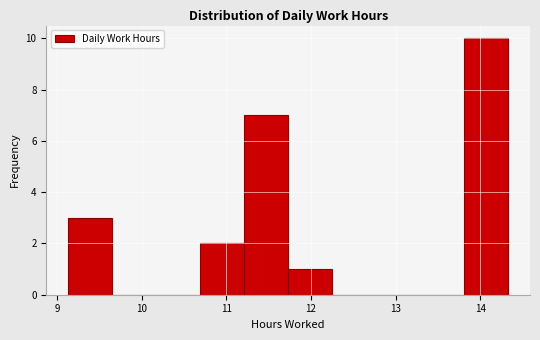

How tall is the bar that spans 11.21 to 11.73 on the x-axis? Neither the bar edges nor the heights are printed on the chart, so give them approximately, as read against the axes.

7